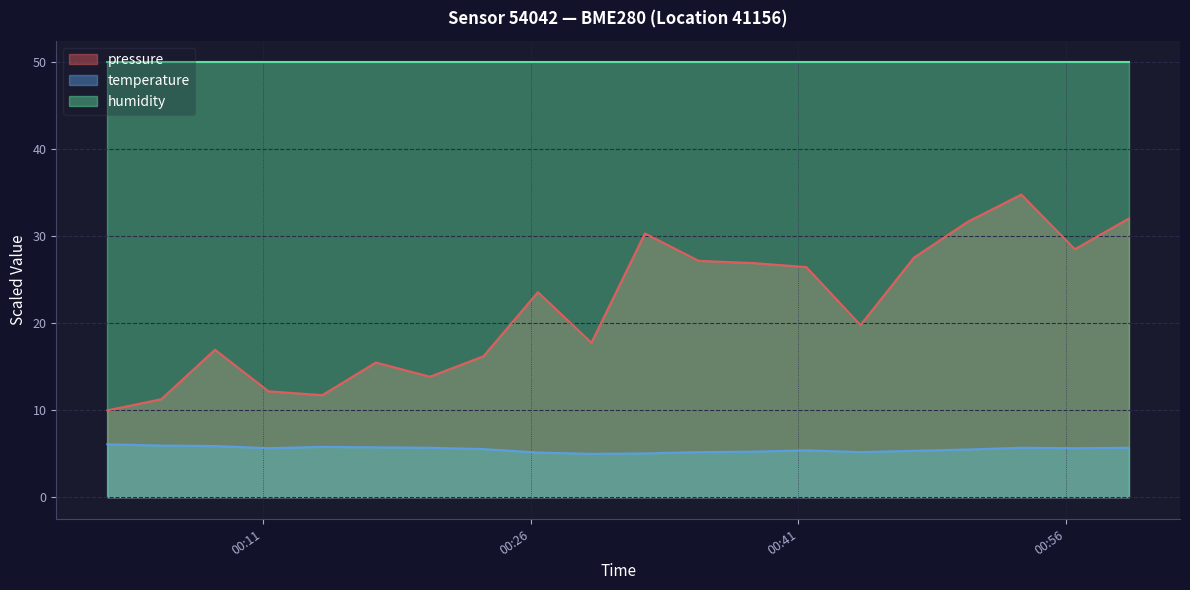

Which series has the largest total across all categories?

humidity